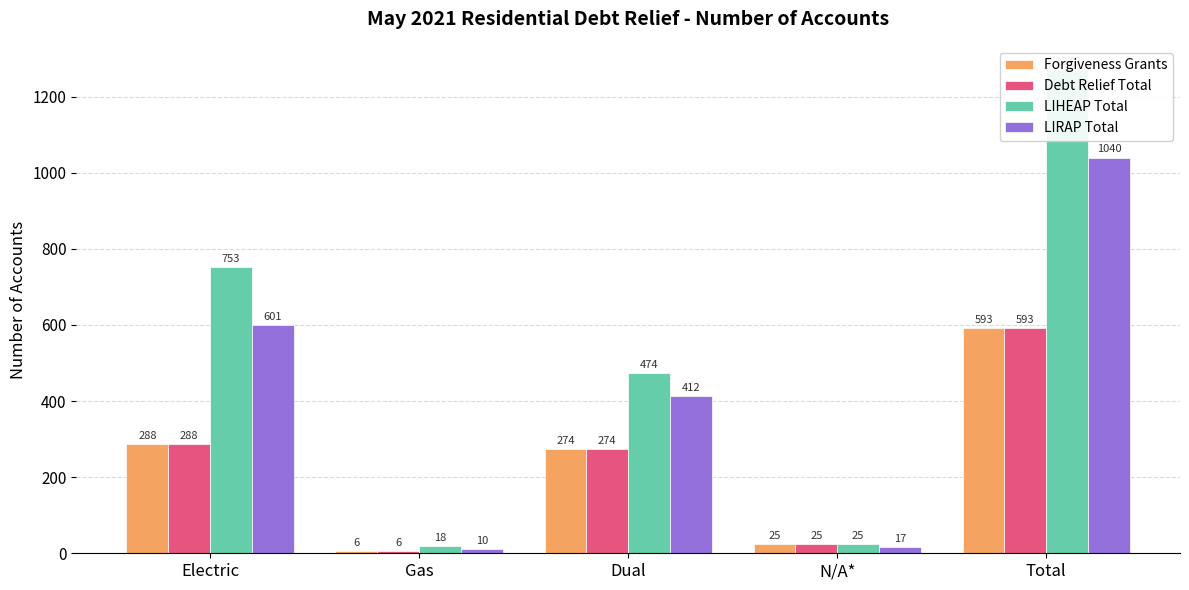

How many data points in LIRAP Total are above 412?

2